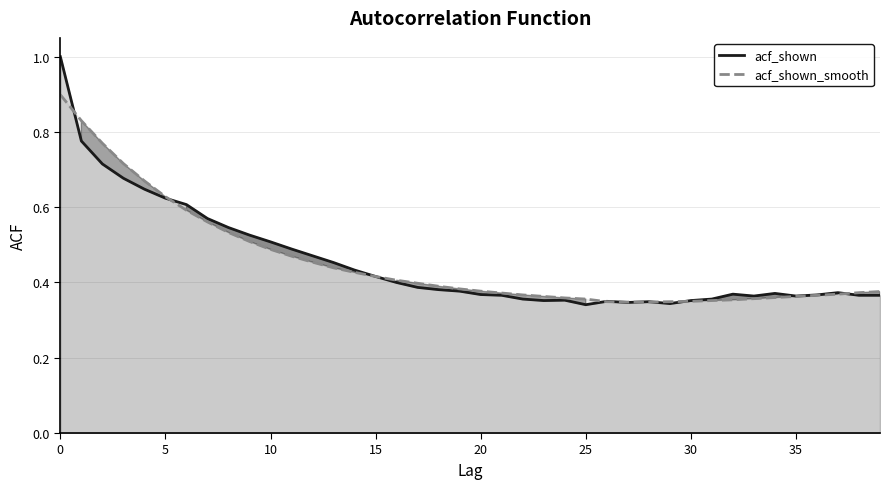

Reading left to right, what are all the values shown in this chart?

acf_shown: 1.0	0.8	0.7	0.7	0.6	0.6	0.6	0.6	0.5	0.5	0.5	0.5	0.5	0.5	0.4	0.4	0.4	0.4	0.4	0.4	0.4	0.4	0.4	0.4	0.4	0.3	0.3	0.3	0.3	0.3	0.4	0.4	0.4	0.4	0.4	0.4	0.4	0.4	0.4	0.4
acf_shown_smooth: 0.9	0.8	0.8	0.7	0.7	0.6	0.6	0.6	0.5	0.5	0.5	0.5	0.5	0.4	0.4	0.4	0.4	0.4	0.4	0.4	0.4	0.4	0.4	0.4	0.4	0.4	0.3	0.3	0.3	0.3	0.3	0.4	0.4	0.4	0.4	0.4	0.4	0.4	0.4	0.4